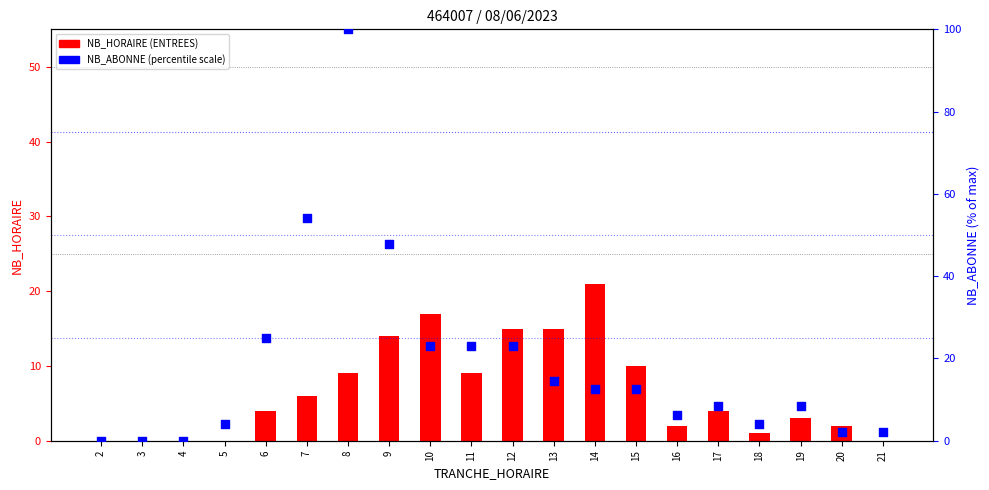

Which series contains the lowest Y value?

NB_HORAIRE (ENTREES)